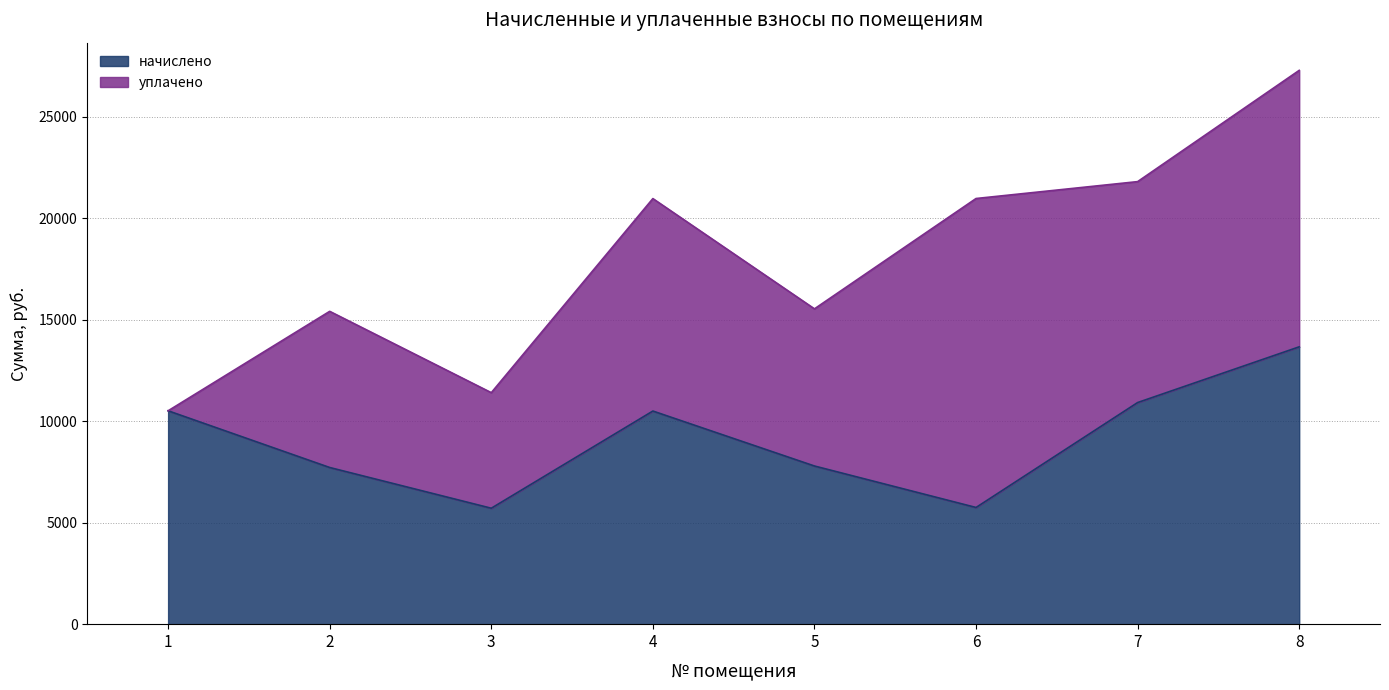

How many data points are less than 10502?

4